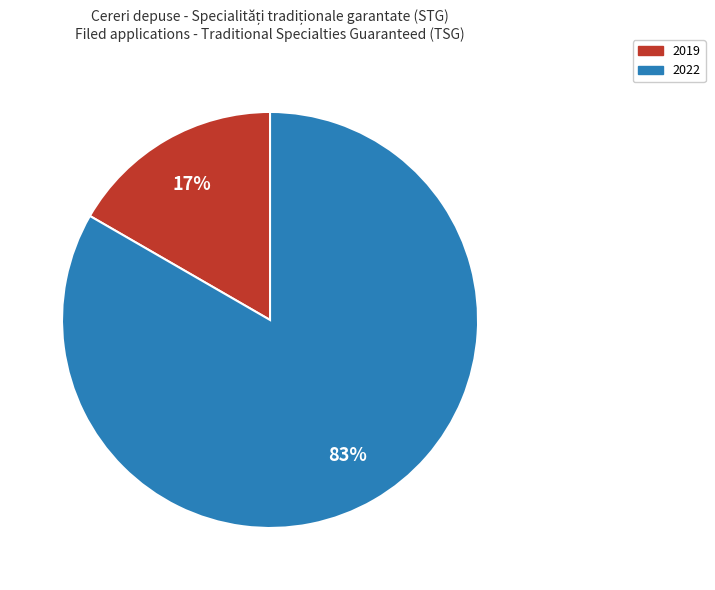

Which slice is the smallest?

2019